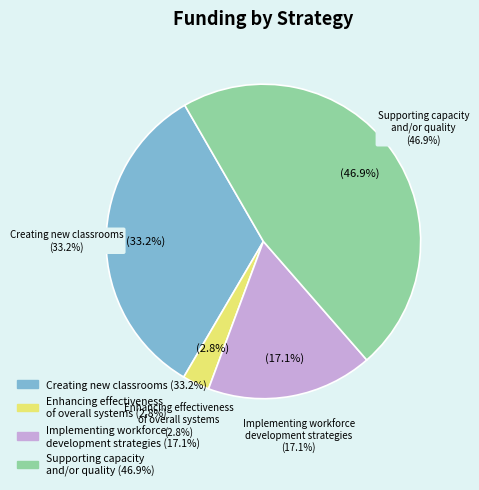

Which category has the biggest portion of the pie?

Supporting capacity and/or quality for programs